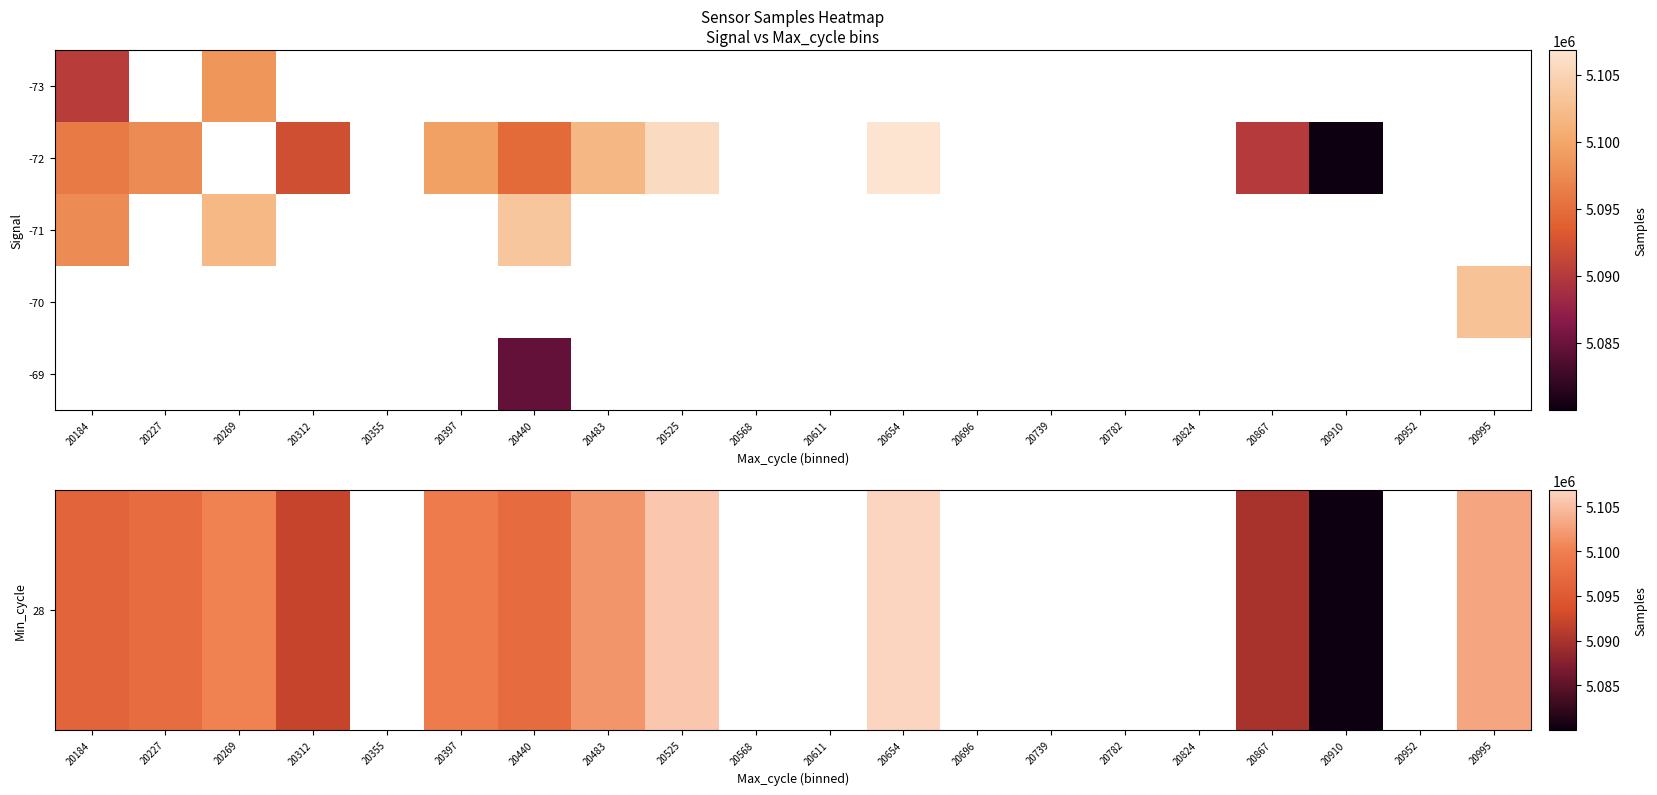

At 20739, list the series in order from smallest to largest.

28, -72, -71, -70, -69